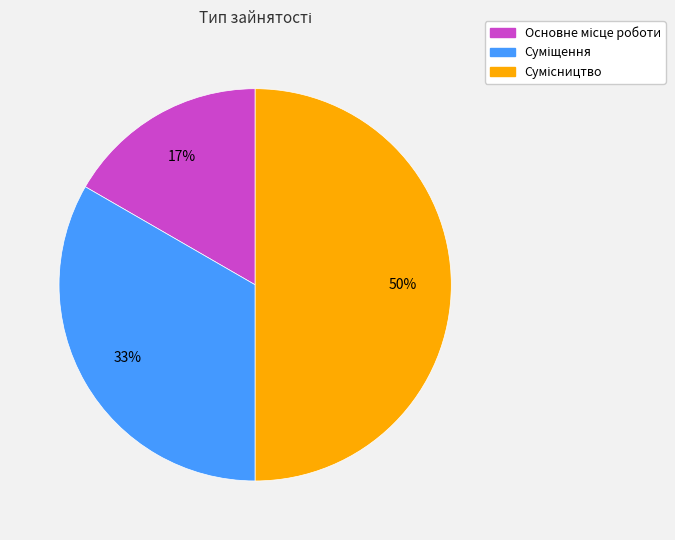

To the nearest percent, what is the average slice percentage?

33%